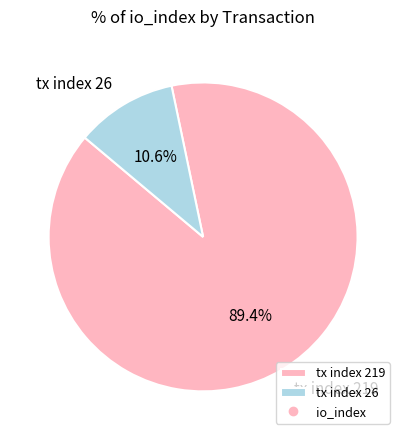

The tx index 219 slice represents 89% of the pie. True or false?

True